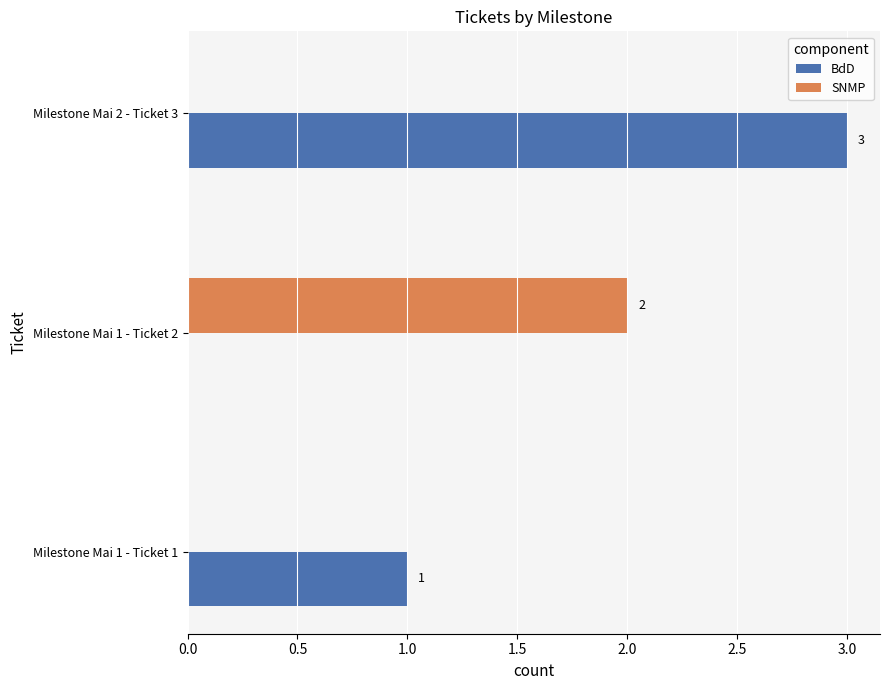

Is the value of BdD at Milestone Mai 1 - Ticket 1 greater than the value of SNMP at Milestone Mai 1 - Ticket 1?

Yes